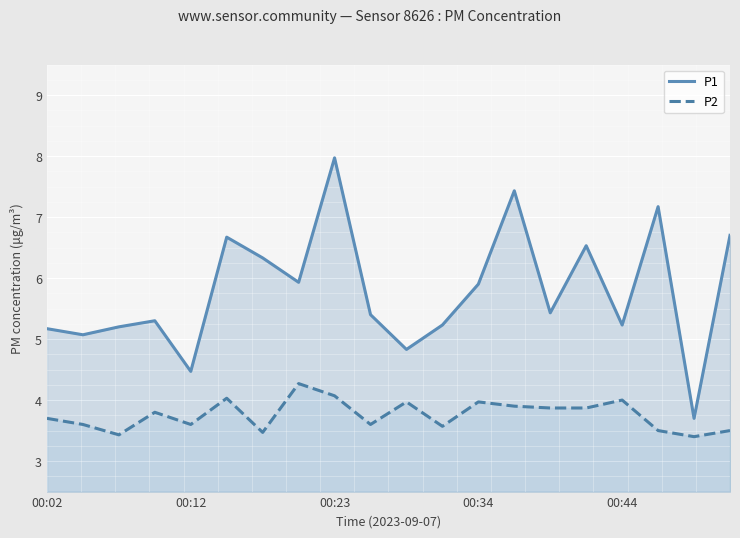

What is the difference between the maximum and minimum values in the P2 series?

0.9